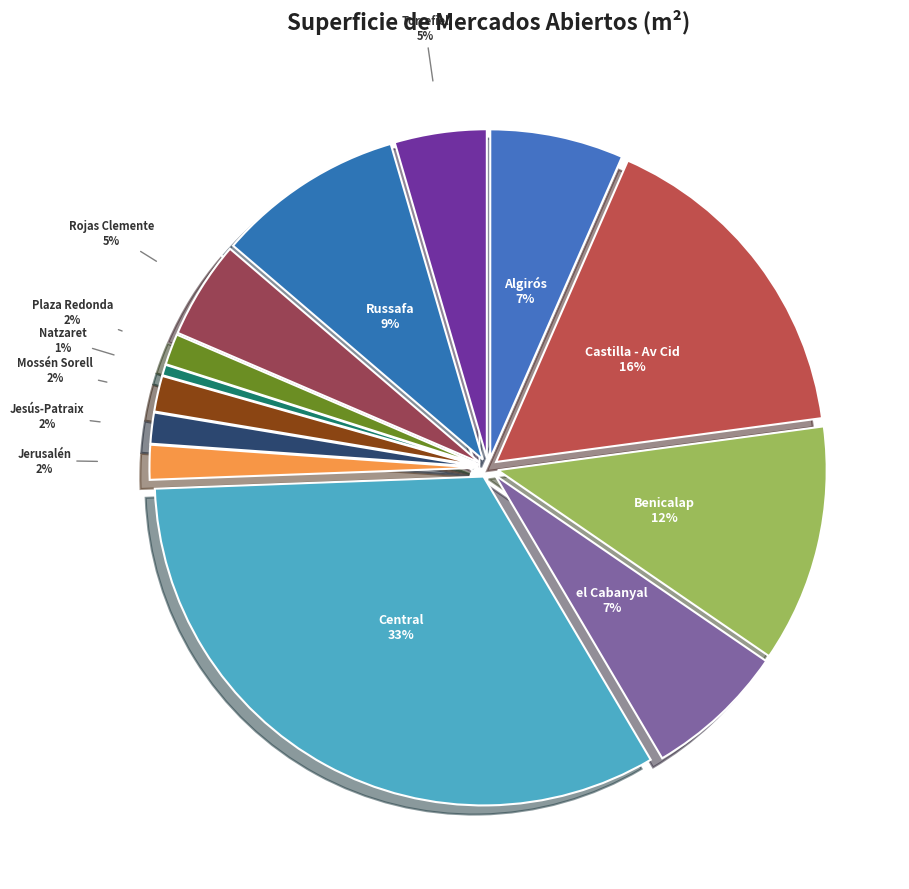

What percentage is the Benicalap slice, to the nearest percent?

12%